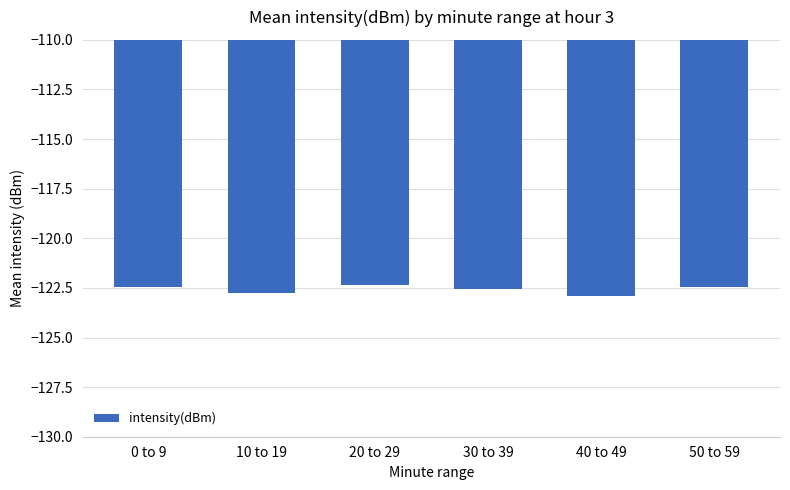

What is the average value?

-122.6